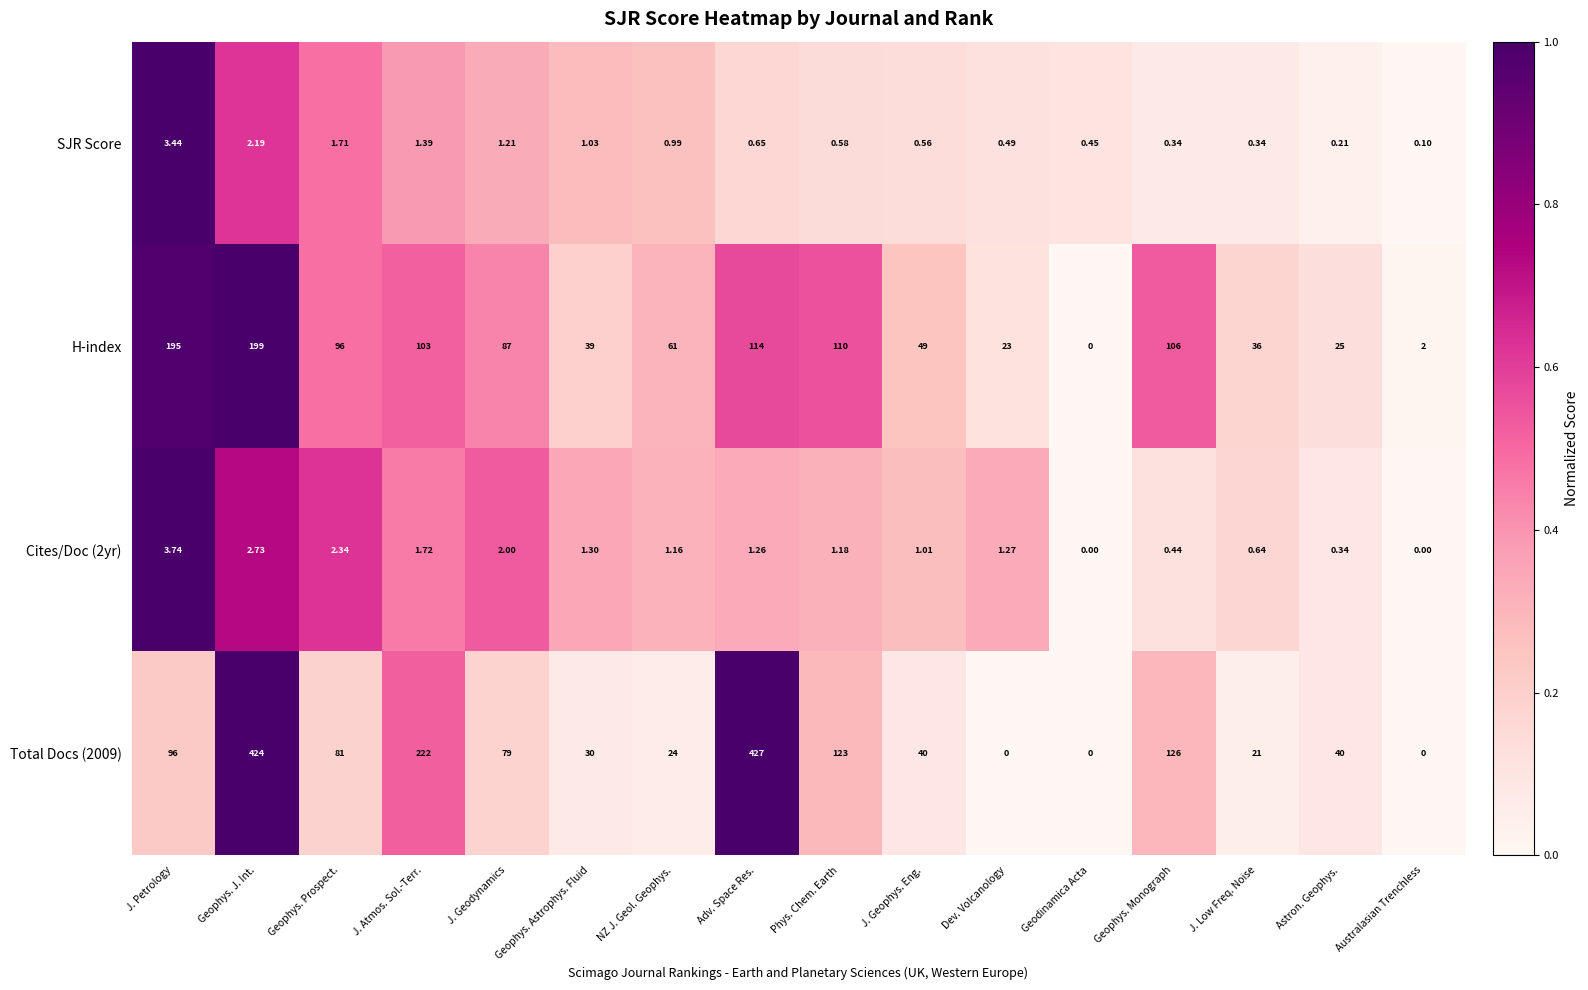

Rank the series at Geophys. Prospect. from highest to lowest value.

H-index, Total Docs (2009), Cites/Doc (2yr), SJR Score